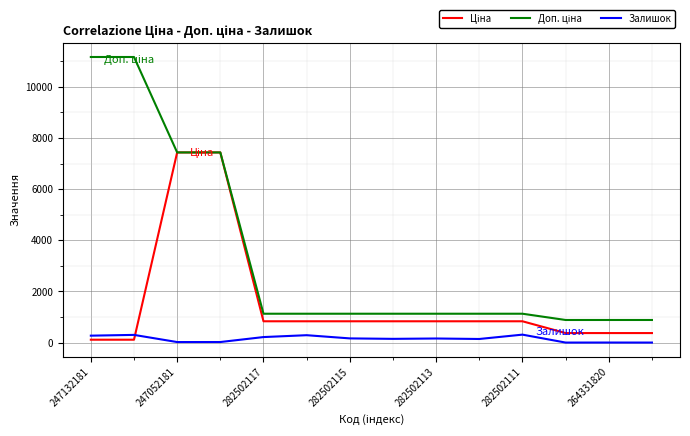

What is the sum of all Доп. ціна values?

47755.2